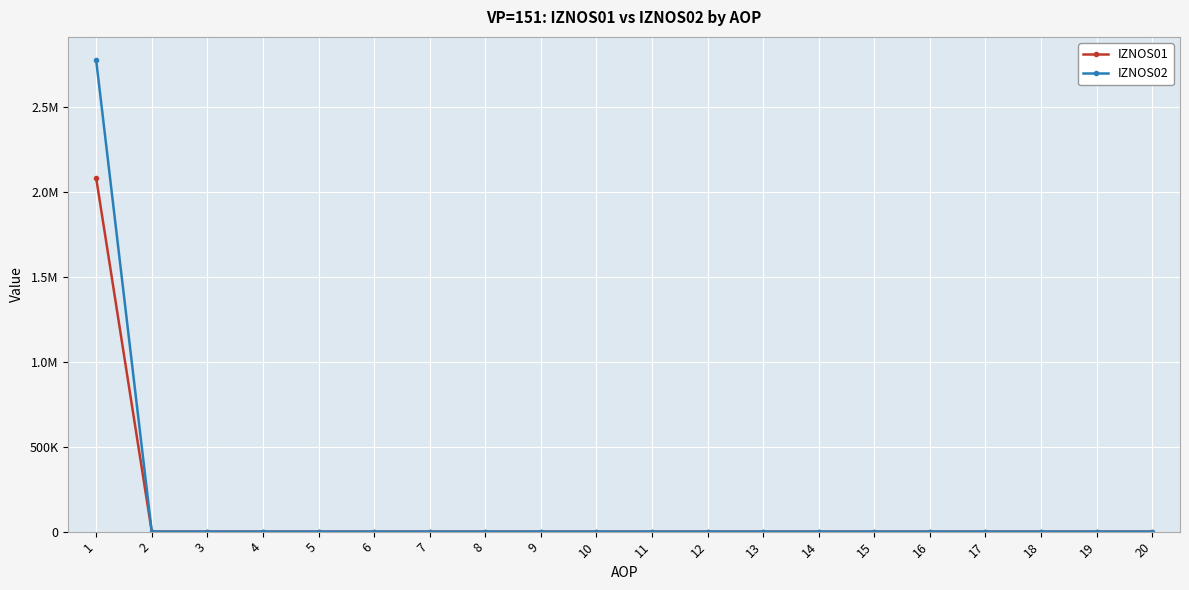

Is it true that IZNOS02 equals 2773411.8 at 1?

True